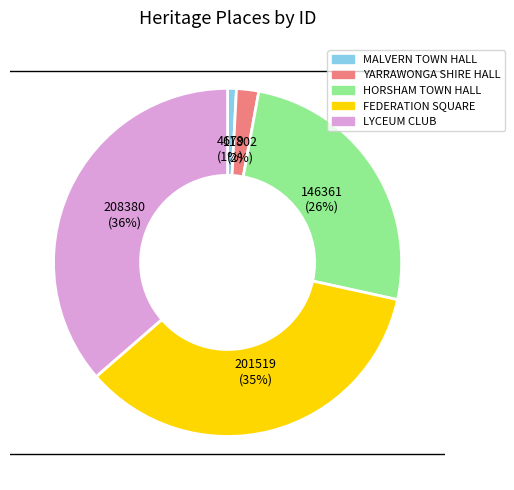

Which slice is the largest?

LYCEUM CLUB